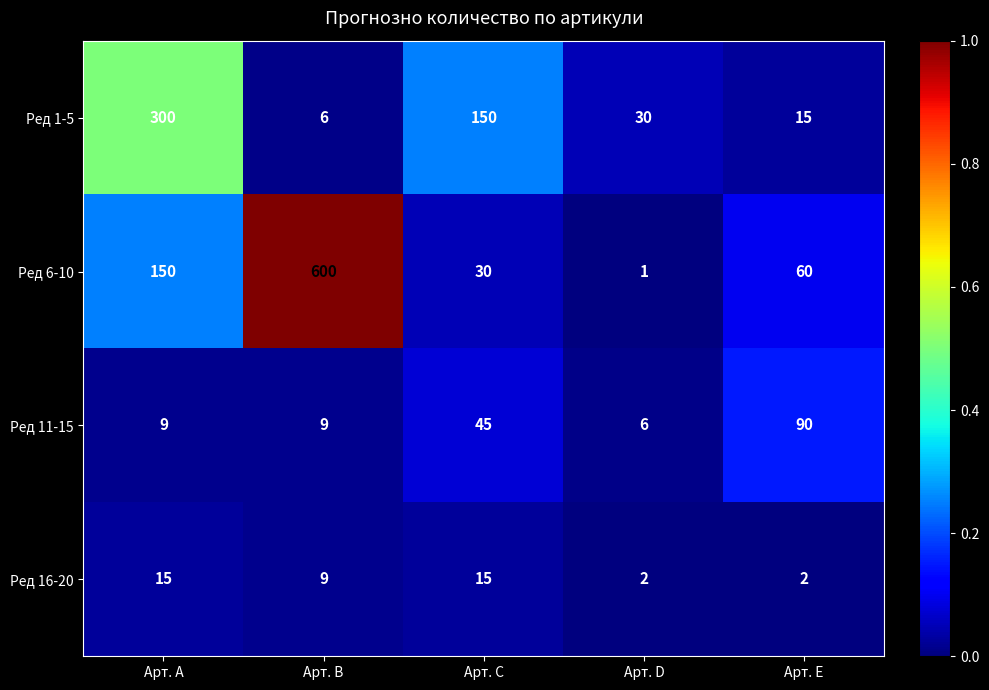

Which series has the largest total across all categories?

Ред 6-10